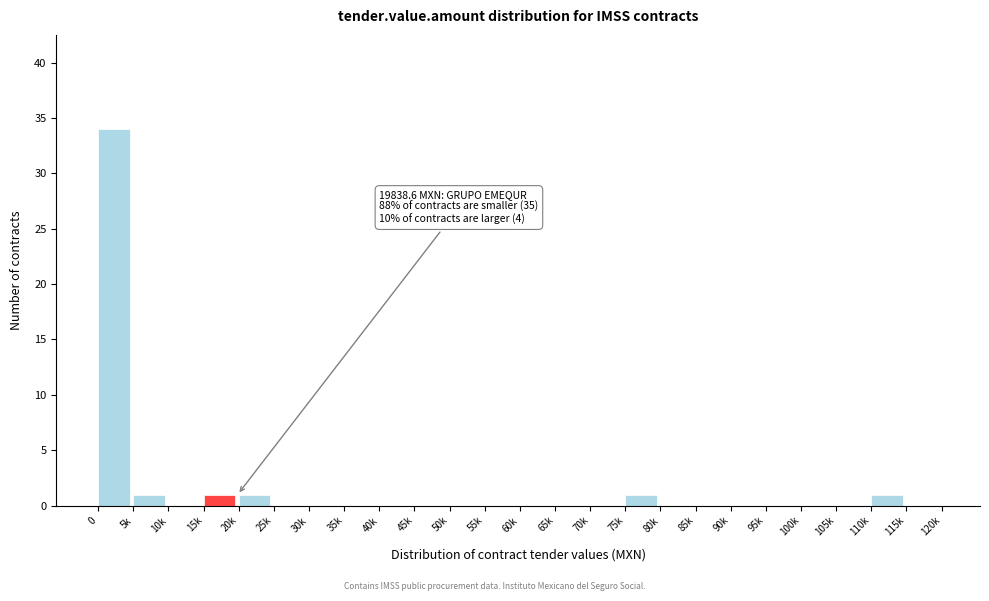

What is the sum of all values?

39